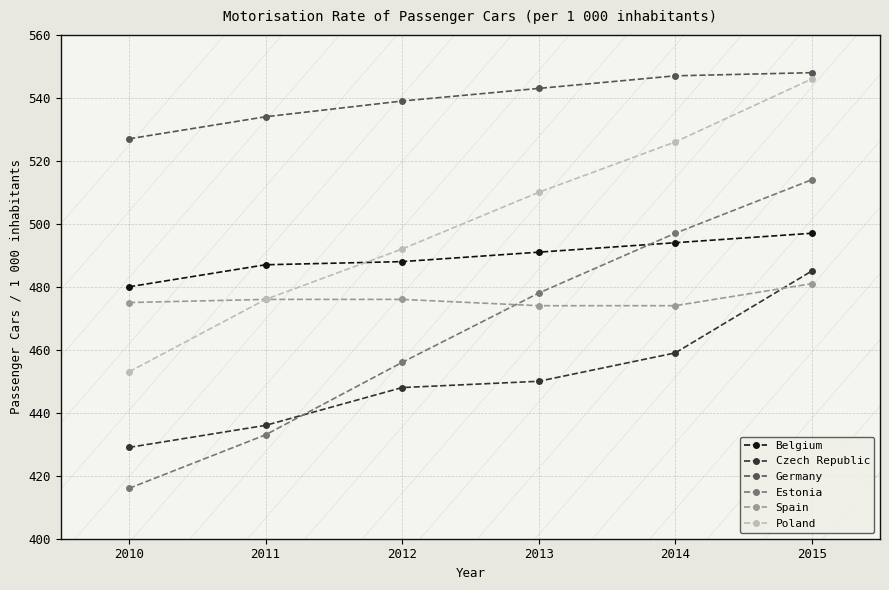

At which category is the sum across all series the highest?

2015